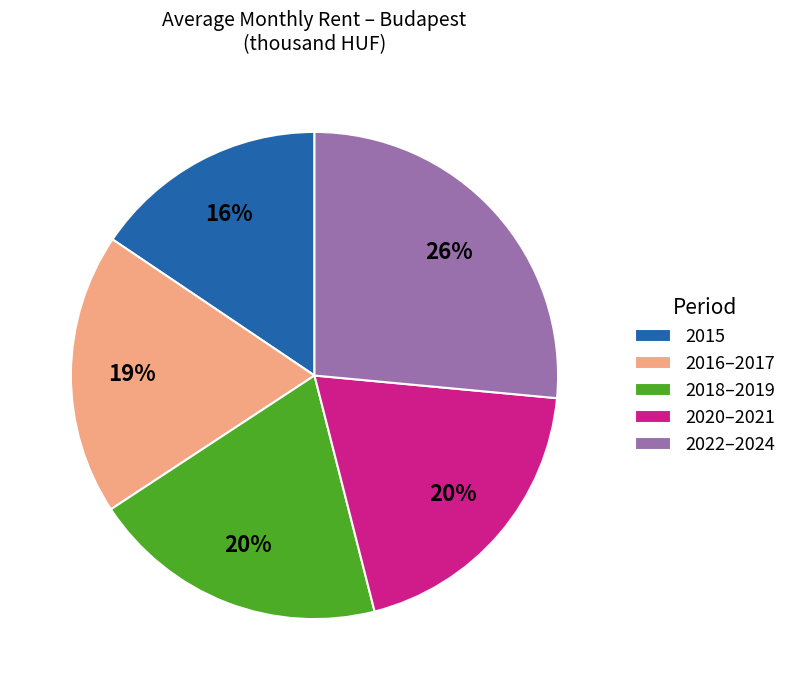

Do 2020–2021 and 2015 together represent more than half of the pie?

No